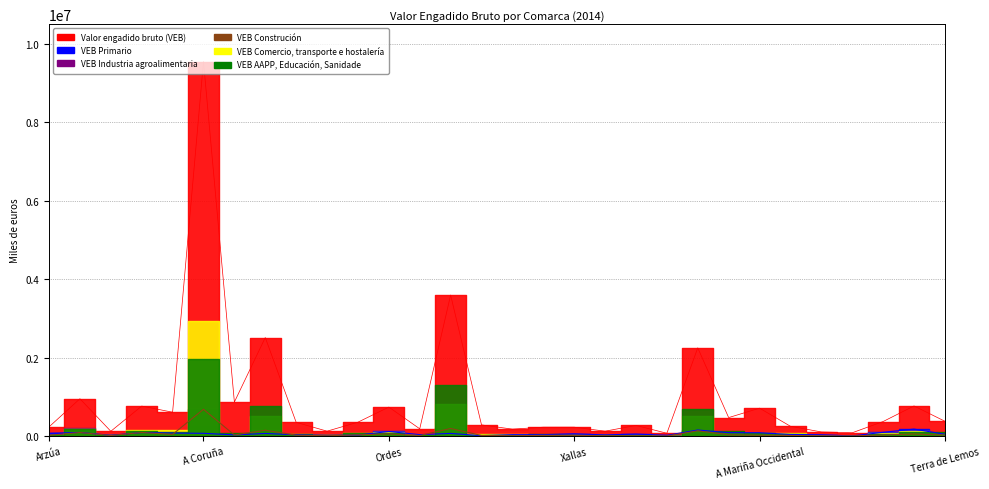

What is the greatest value displayed?

9544654